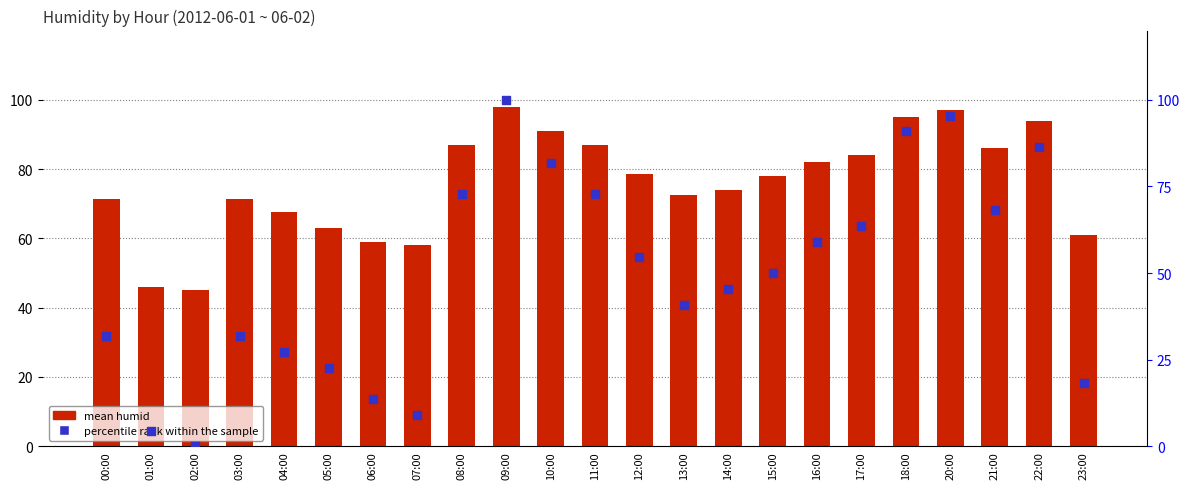

Is the value of percentile rank within the sample at 14:00 greater than the value of mean humid at 22:00?

No